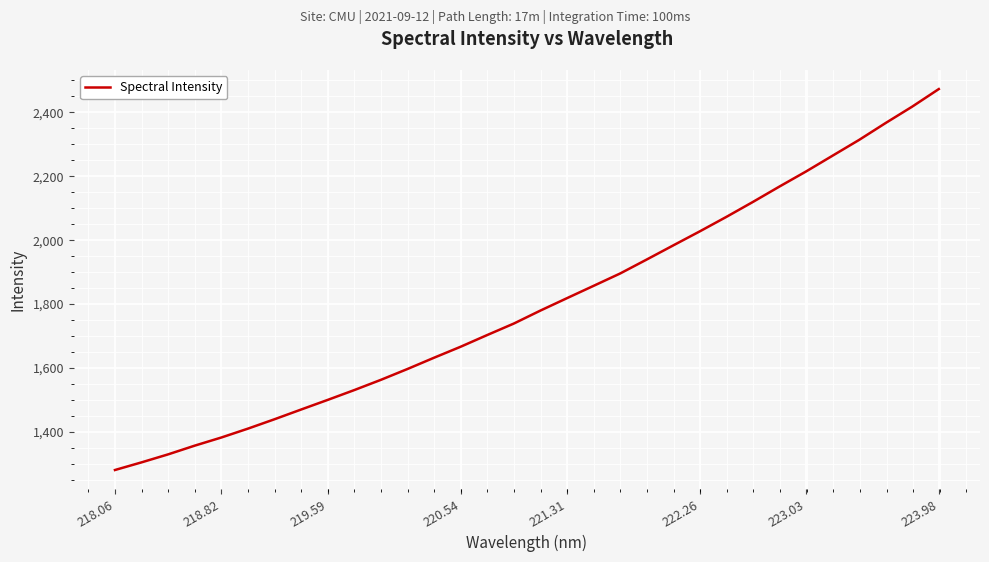

Reading left to right, list all the values displayed in this chart.

1281.2	1305.2	1330.2	1357.5	1382.9	1410.7	1440.0	1470.4	1500.6	1531.3	1563.3	1597.2	1632.4	1666.8	1703.4	1739.3	1779.9	1818.7	1857.1	1895.8	1939.5	1983.7	2027.6	2072.8	2119.6	2167.8	2214.9	2264.3	2313.7	2366.5	2417.7	2472.6